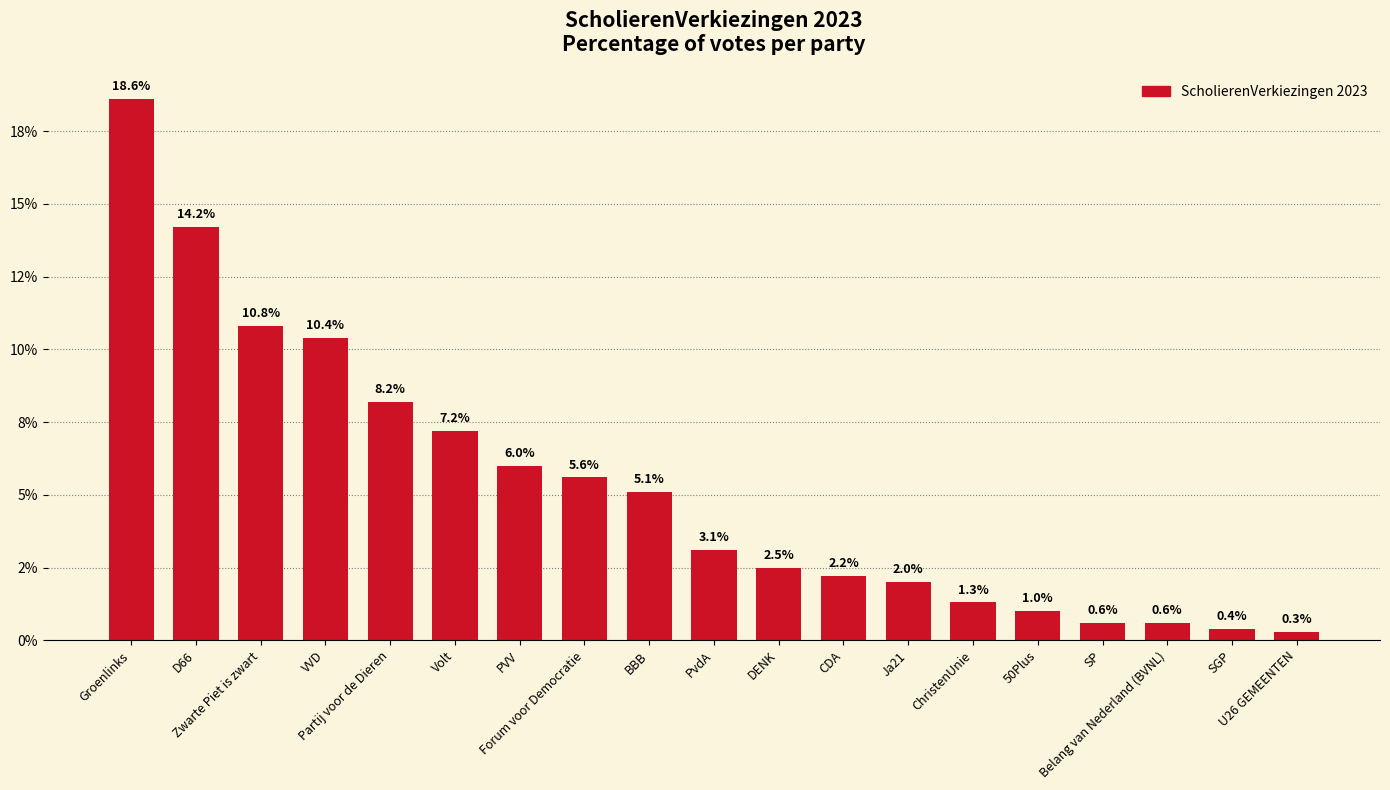

Rank the categories by value from lowest to highest.

U26 GEMEENTEN, SGP, SP, Belang van Nederland (BVNL), 50Plus, ChristenUnie, Ja21, CDA, DENK, PvdA, BBB, Forum voor Democratie, PVV, Volt, Partij voor de Dieren, VVD, Zwarte Piet is zwart, D66, Groenlinks